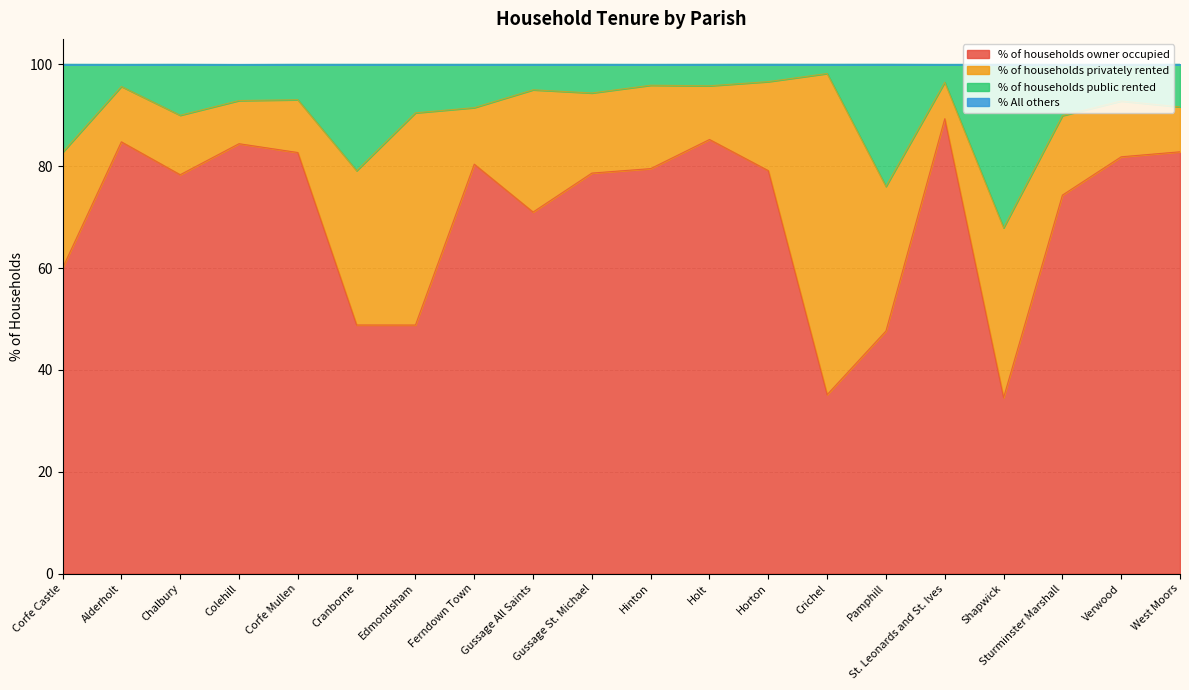

What is the highest value of the % of households owner occupied series?

89.3